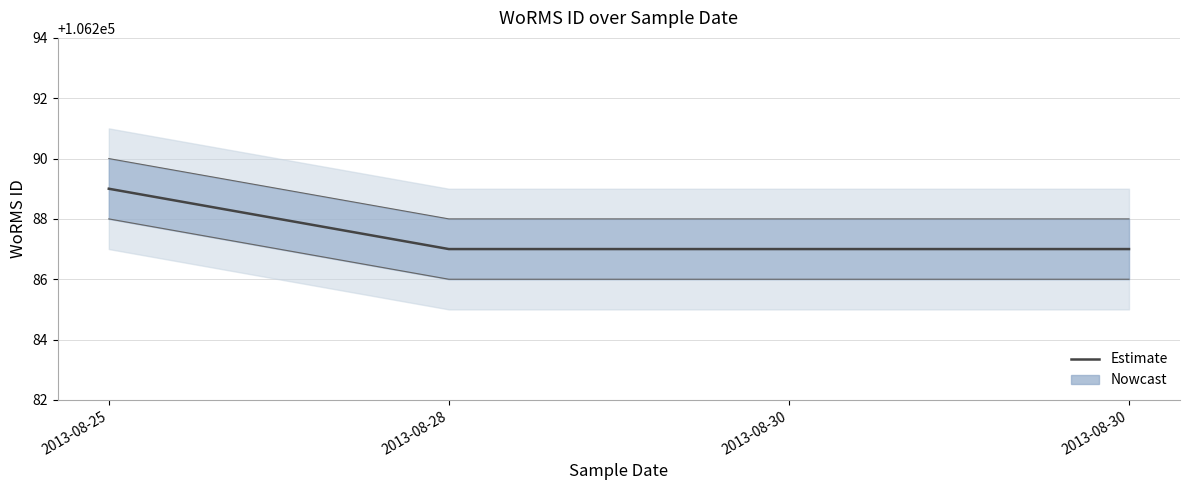

Rank the categories by value from lowest to highest.

2013-08-28, 2013-08-30, 2013-08-30, 2013-08-25